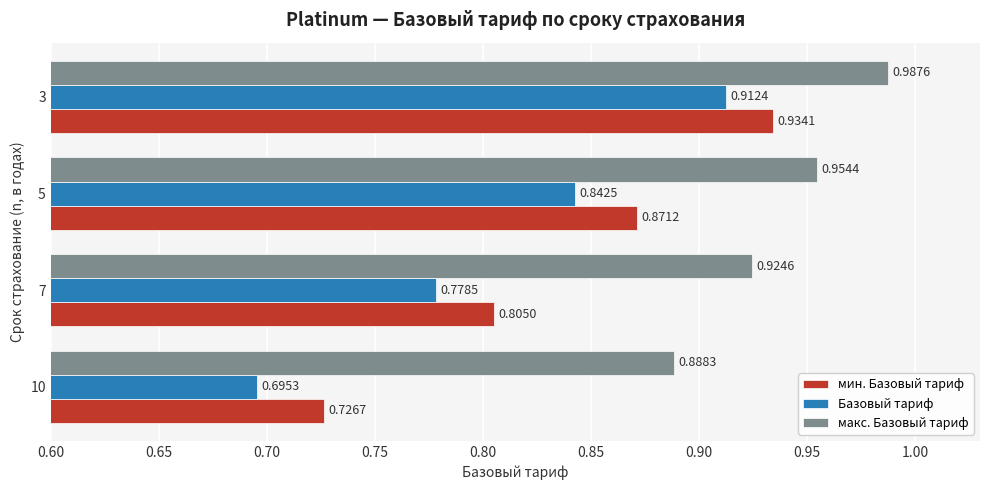

Rank the series at 7 from highest to lowest value.

макс. Базовый тариф, мин. Базовый тариф, Базовый тариф